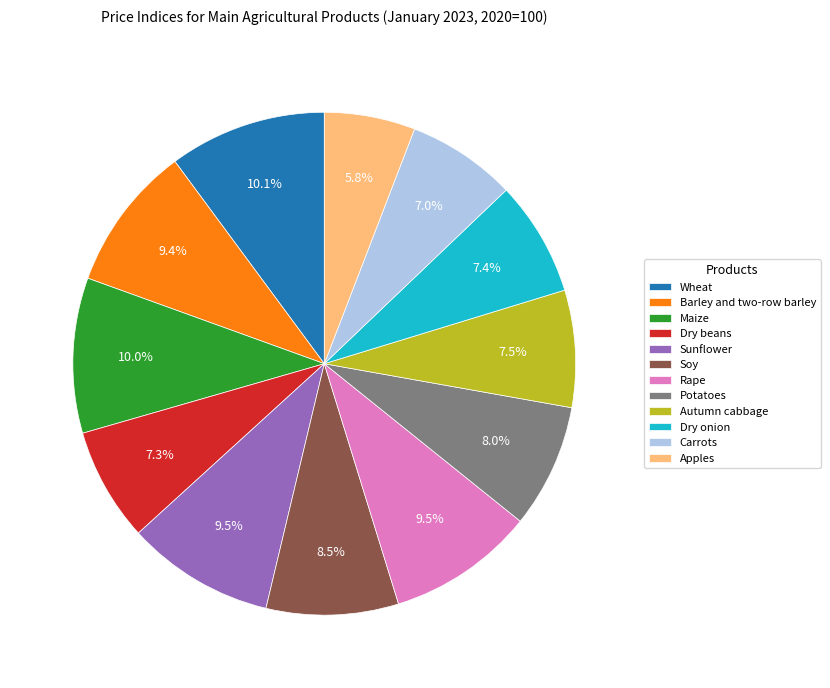

How many slices are in this pie chart?

12